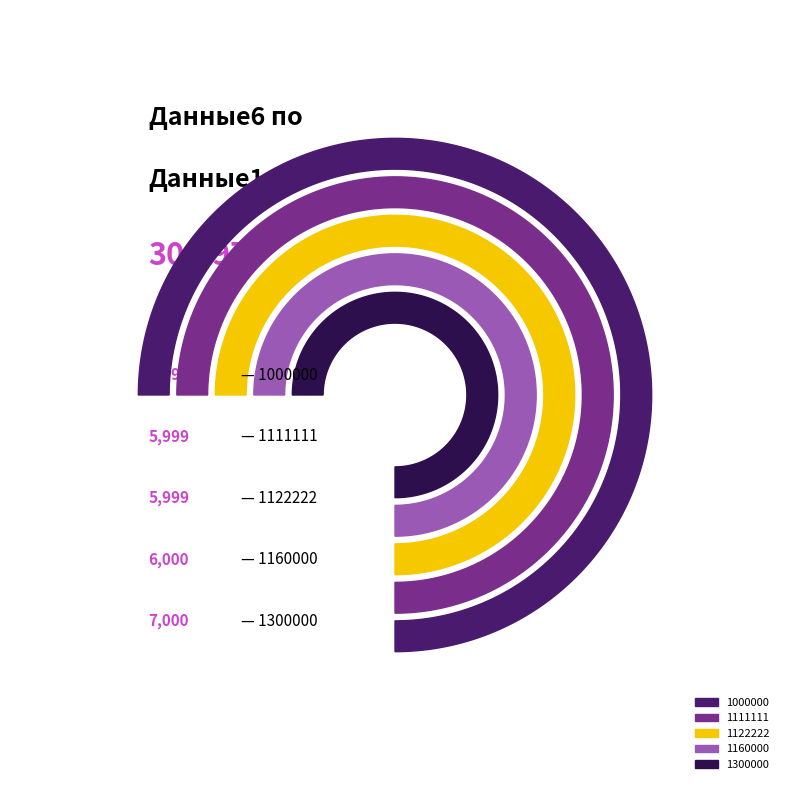

Combined, do 1111111 and 1300000 account for over 50%?

No